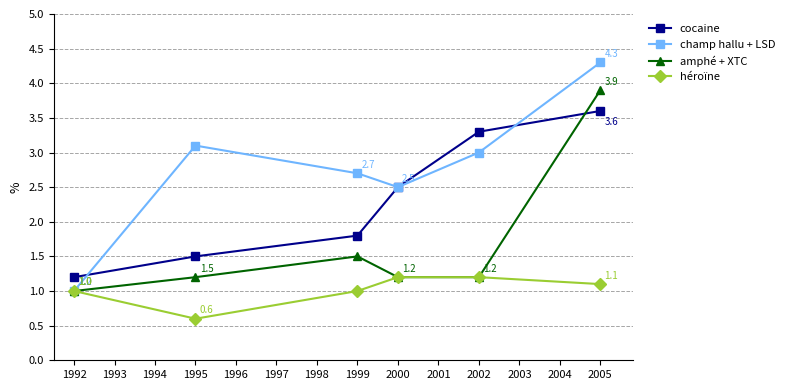

What are all the series names shown in the legend?

cocaine, champ hallu + LSD, amphé + XTC, héroïne